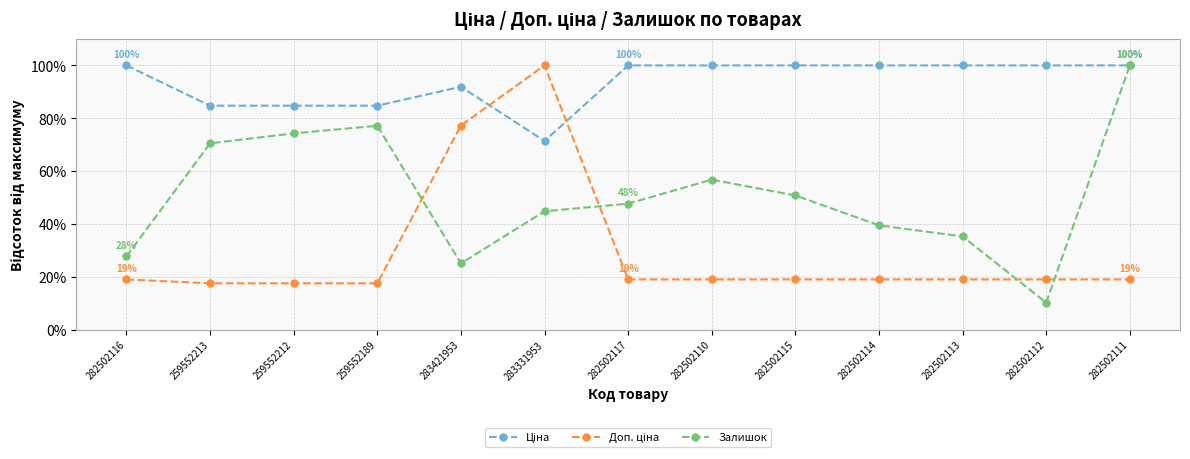

At how many categories does at least one series exceed 23?

13